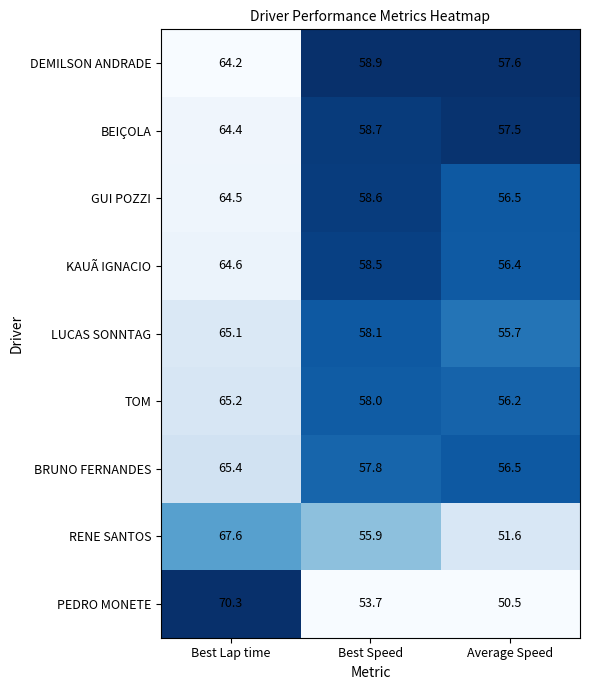

Reading left to right, extract all data points from this chart.

DEMILSON ANDRADE: Best Lap time=64.2	Best Speed=58.9	Average Speed=57.6
BEIÇOLA: Best Lap time=64.4	Best Speed=58.7	Average Speed=57.5
GUI POZZI: Best Lap time=64.5	Best Speed=58.6	Average Speed=56.5
KAUÃ IGNACIO: Best Lap time=64.6	Best Speed=58.5	Average Speed=56.4
LUCAS SONNTAG: Best Lap time=65.1	Best Speed=58.1	Average Speed=55.7
TOM: Best Lap time=65.2	Best Speed=58.0	Average Speed=56.2
BRUNO FERNANDES: Best Lap time=65.4	Best Speed=57.8	Average Speed=56.5
RENE SANTOS: Best Lap time=67.6	Best Speed=55.9	Average Speed=51.6
PEDRO MONETE: Best Lap time=70.3	Best Speed=53.7	Average Speed=50.5